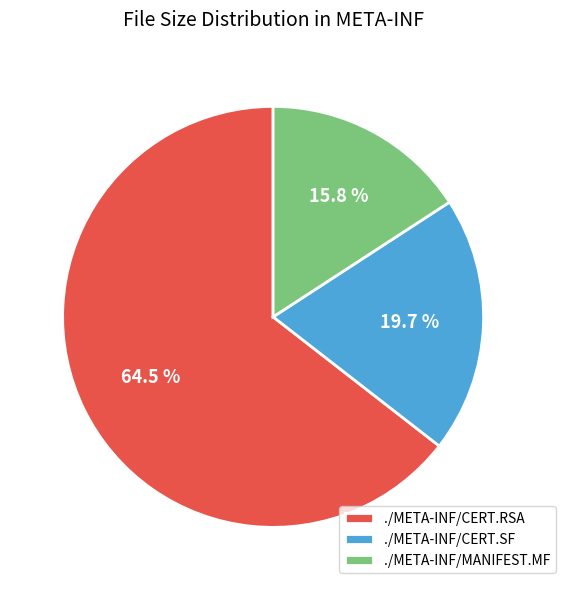

Does ./META-INF/CERT.SF account for over 50% of the chart?

No